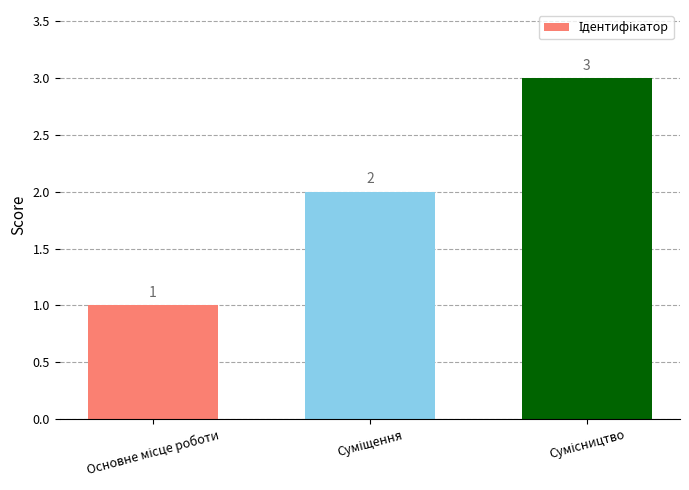

What is the difference between the maximum and minimum values?

2